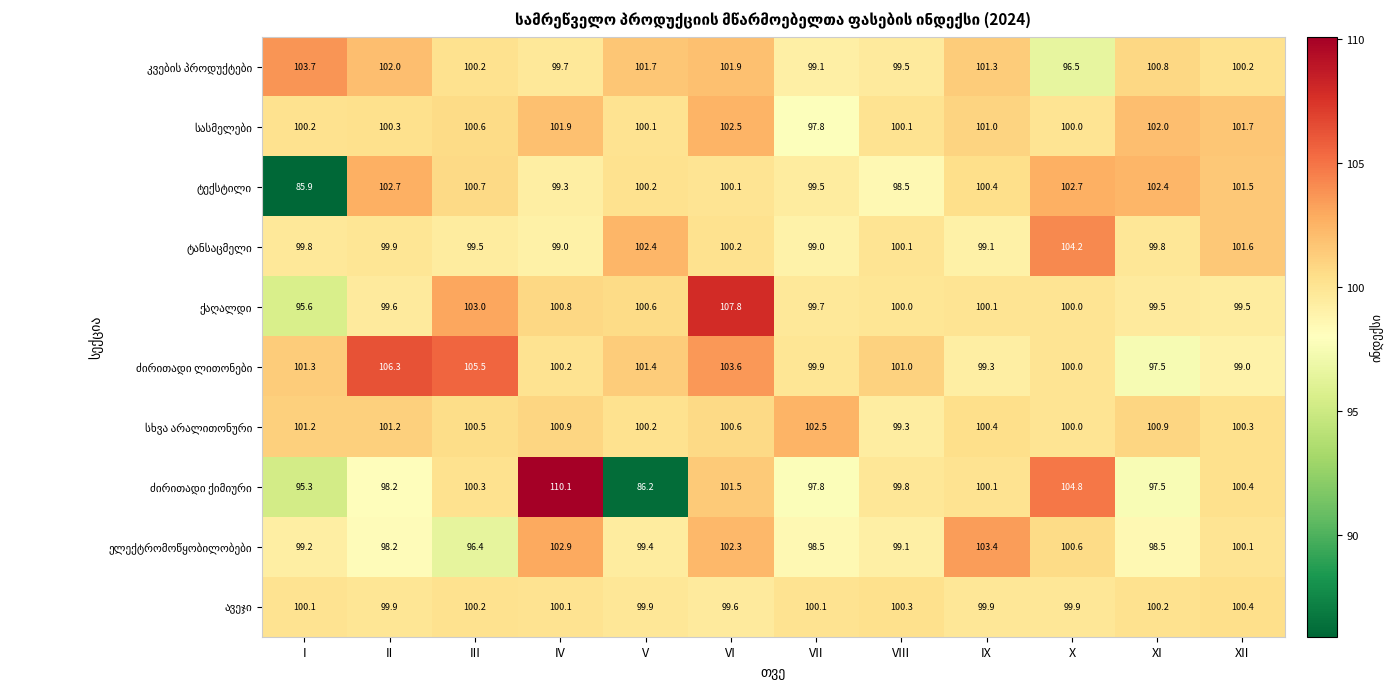

What is the total value across all series at XII?

1004.7